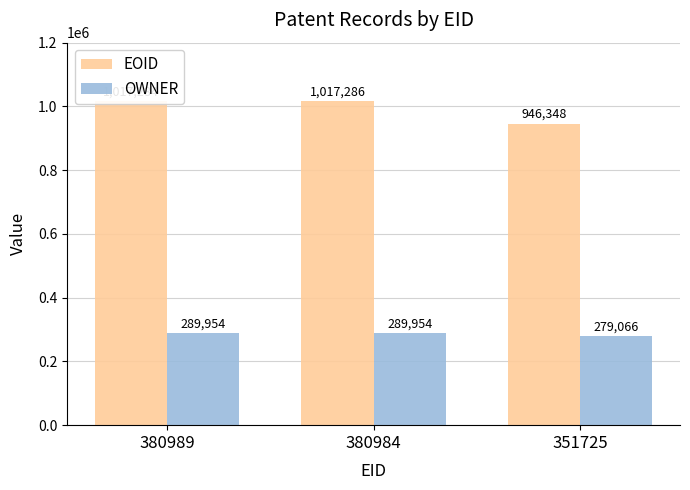

What is the total value across all series at 380984?

1307240